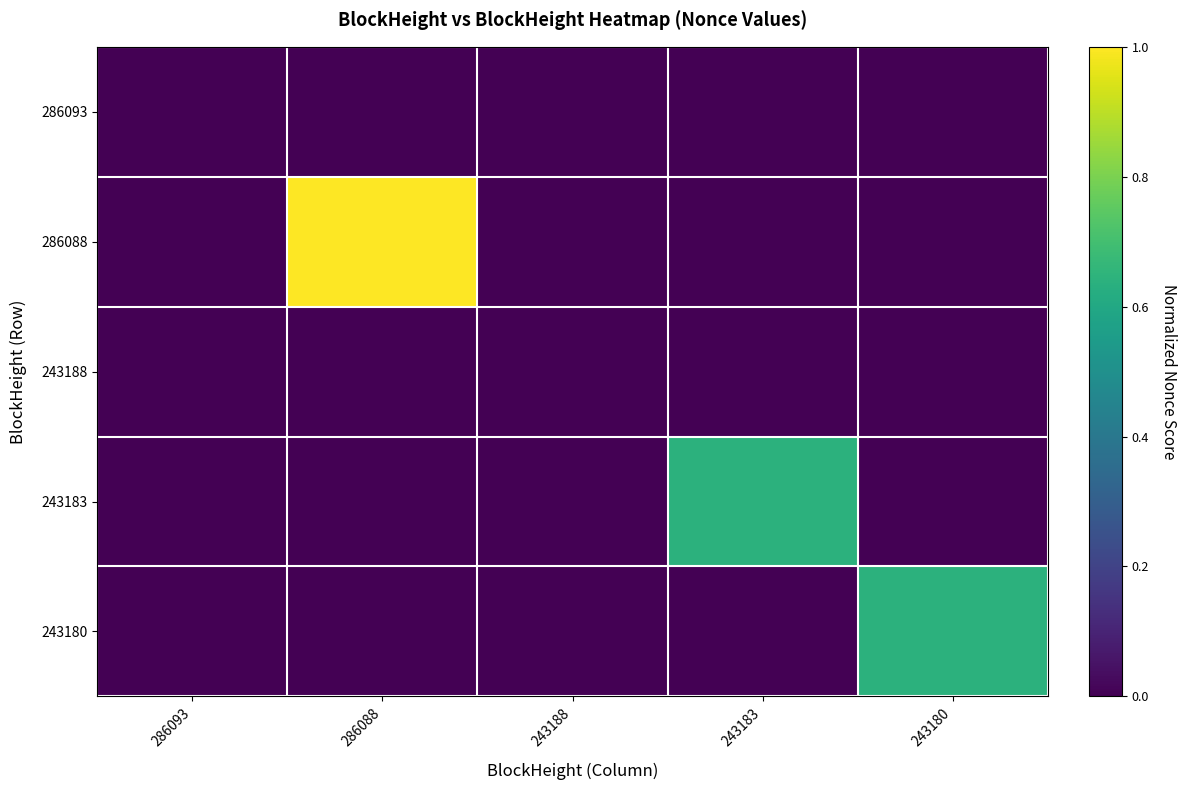

Between 286088 and 243180, which series saw the biggest shift?

286088